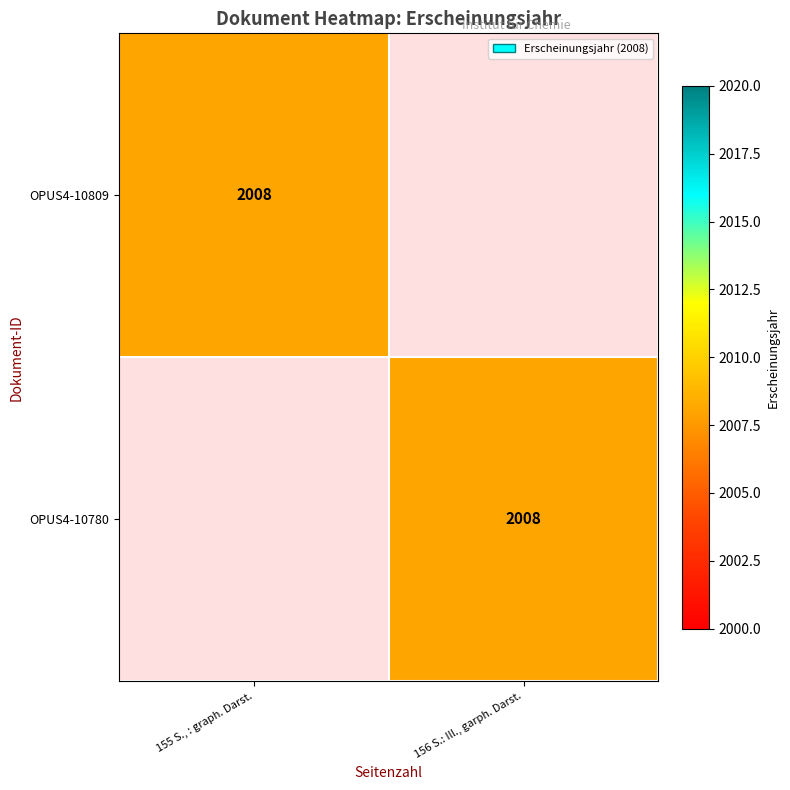

Which has a higher value, 156 S.: Ill., garph. Darst. or 155 S., : graph. Darst.?

155 S., : graph. Darst.